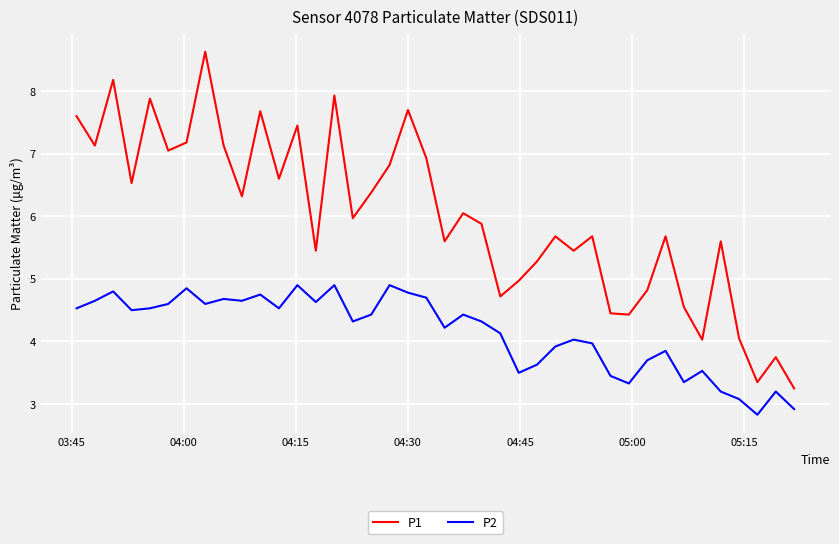

What is the smallest value displayed?

2.8